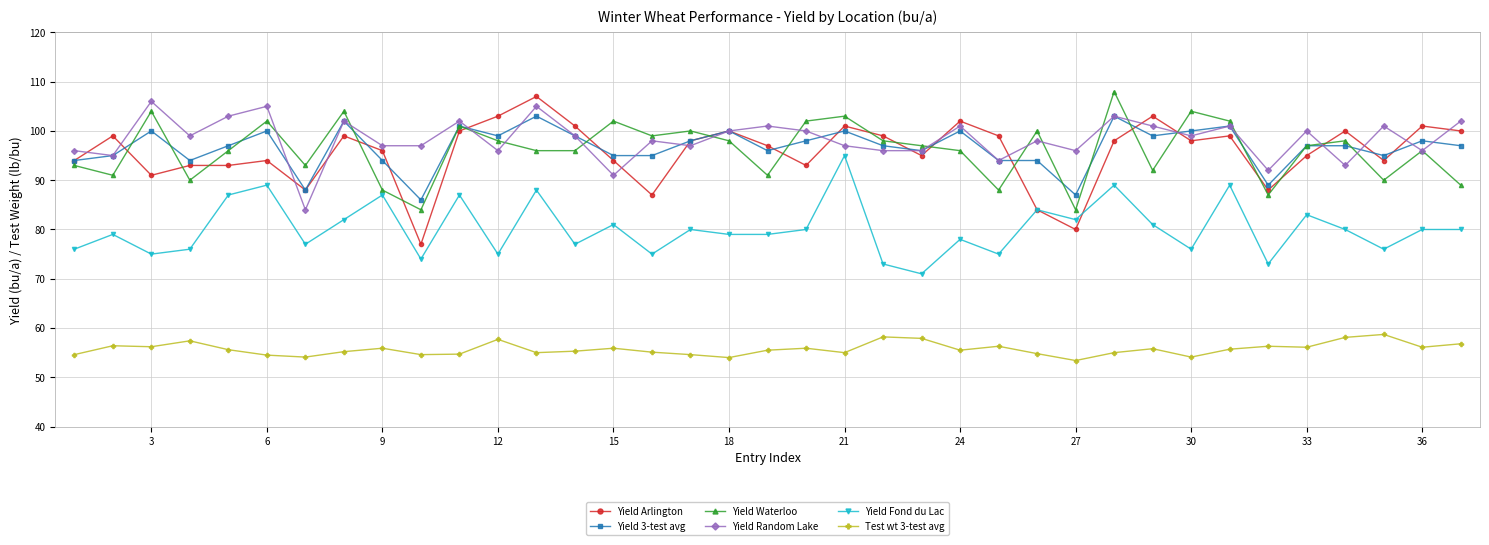

True or false: Yield 3-test avg and Test wt 3-test avg cross at least once.

False